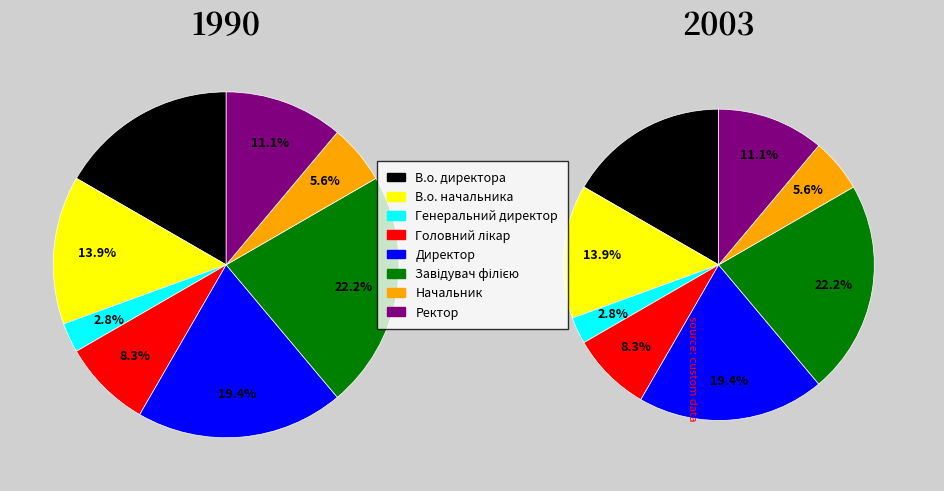

What is the largest slice in the pie chart?

Завідувач філією